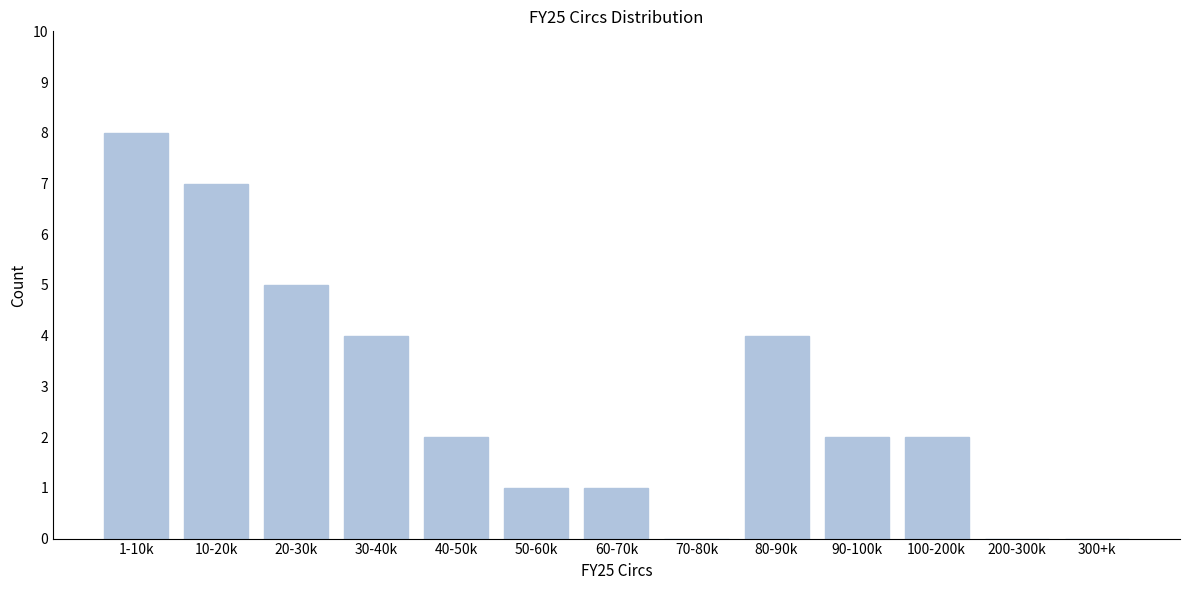

Reading left to right, extract all data points from this chart.

1-10k=8	10-20k=7	20-30k=5	30-40k=4	40-50k=2	50-60k=1	60-70k=1	70-80k=0	80-90k=4	90-100k=2	100-200k=2	200-300k=0	300+k=0